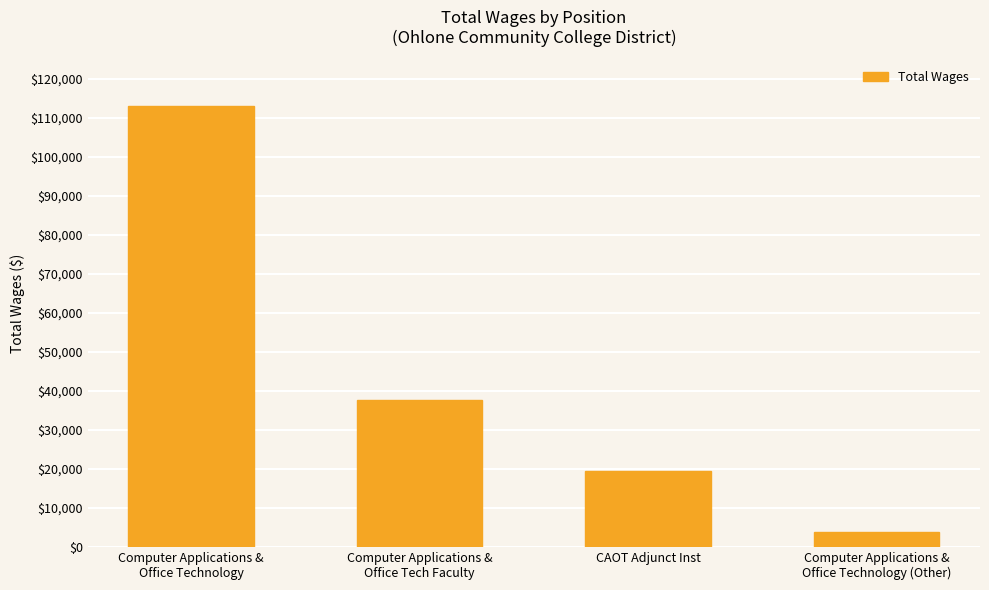

What is the value of the 1st bar from the left?

113033